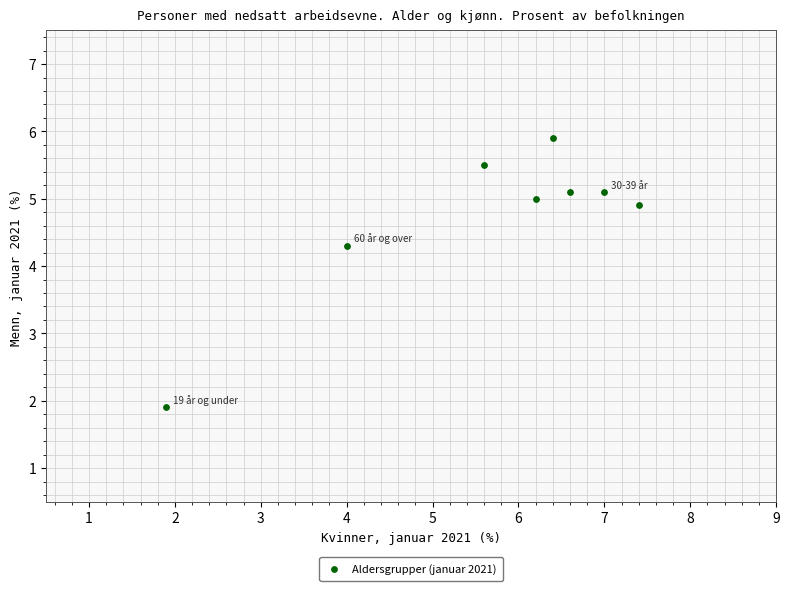

What Y value in the scatter plot is closest to 3?

1.9